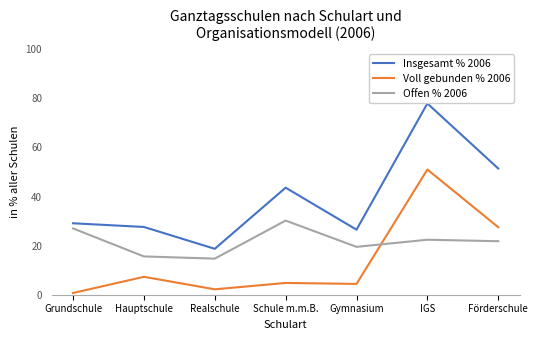

What is the average value of the Insgesamt % 2006 series?

39.3